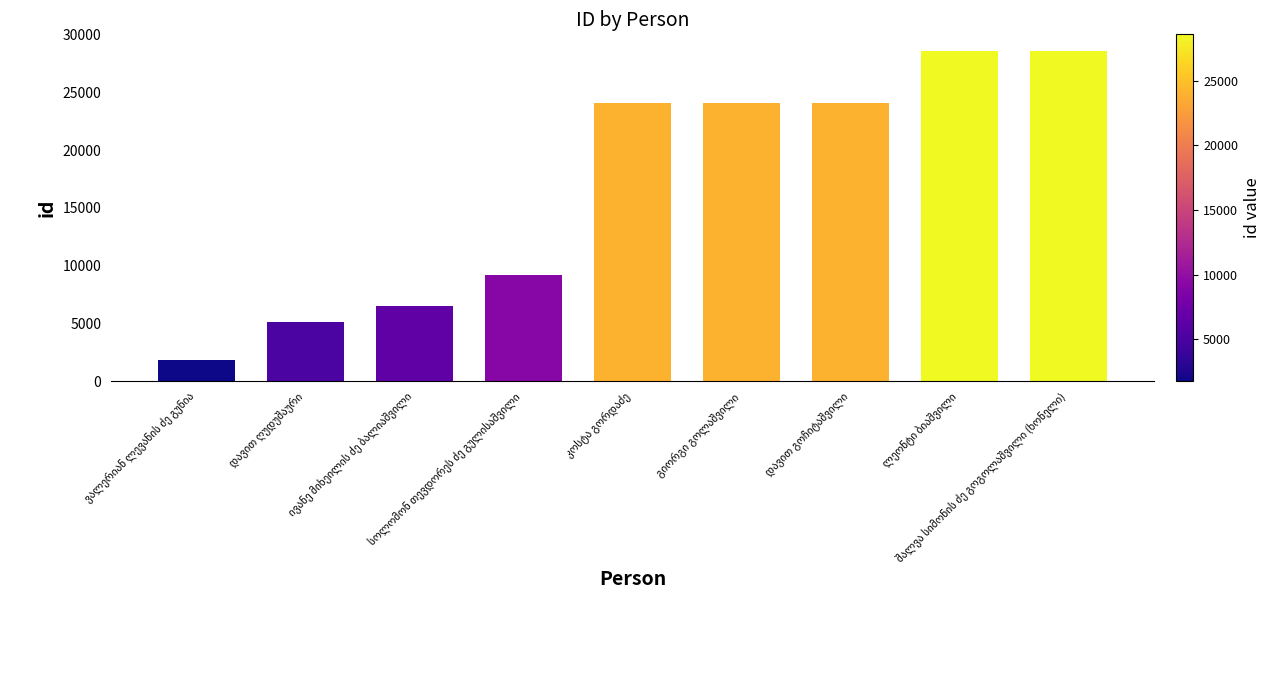

What is the difference between the maximum and second lowest values?

23514